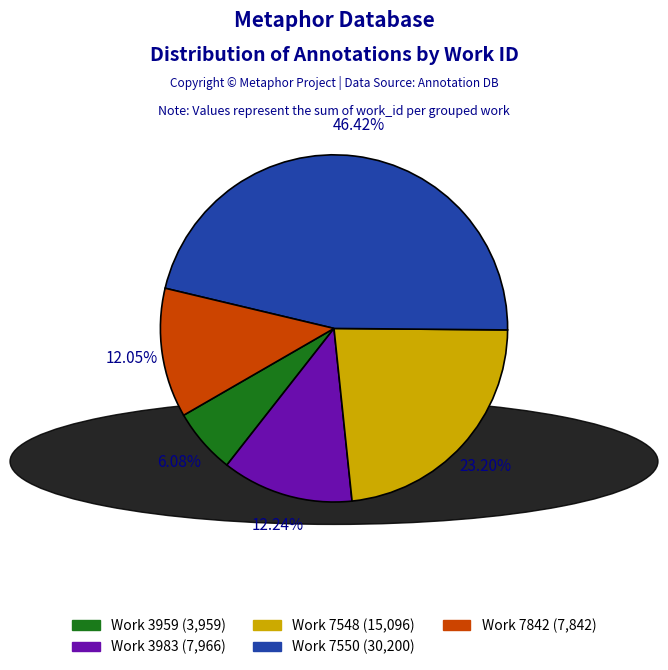

Between Work 3983 and Work 7548, which is larger?

Work 7548